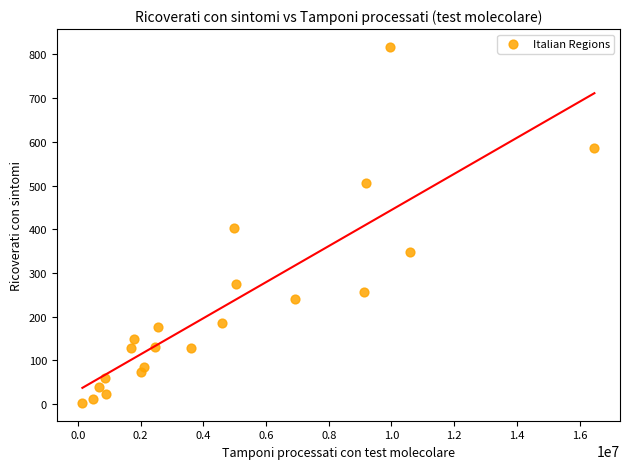

What is the range of X values (max minus min)?

16327053